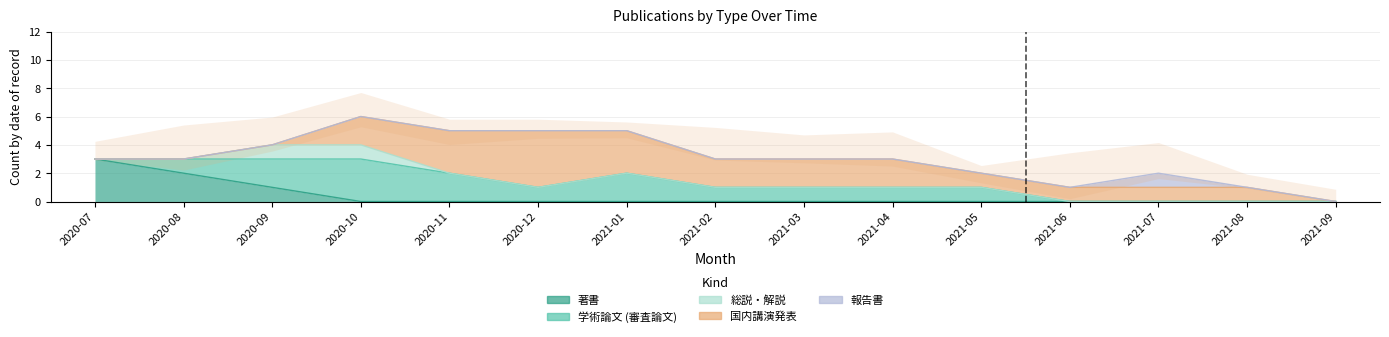

True or false: 国内講演発表 has more than 2 points higher than both neighbors.

False